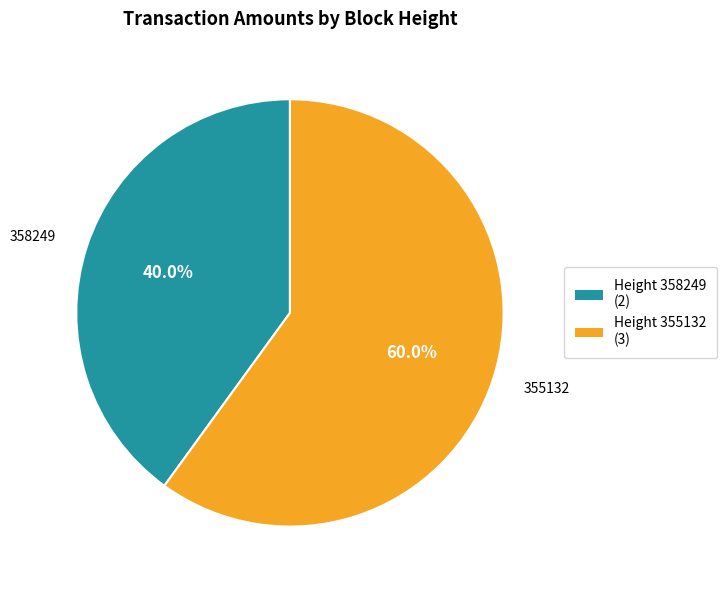

Is there a majority slice in this chart?

Yes